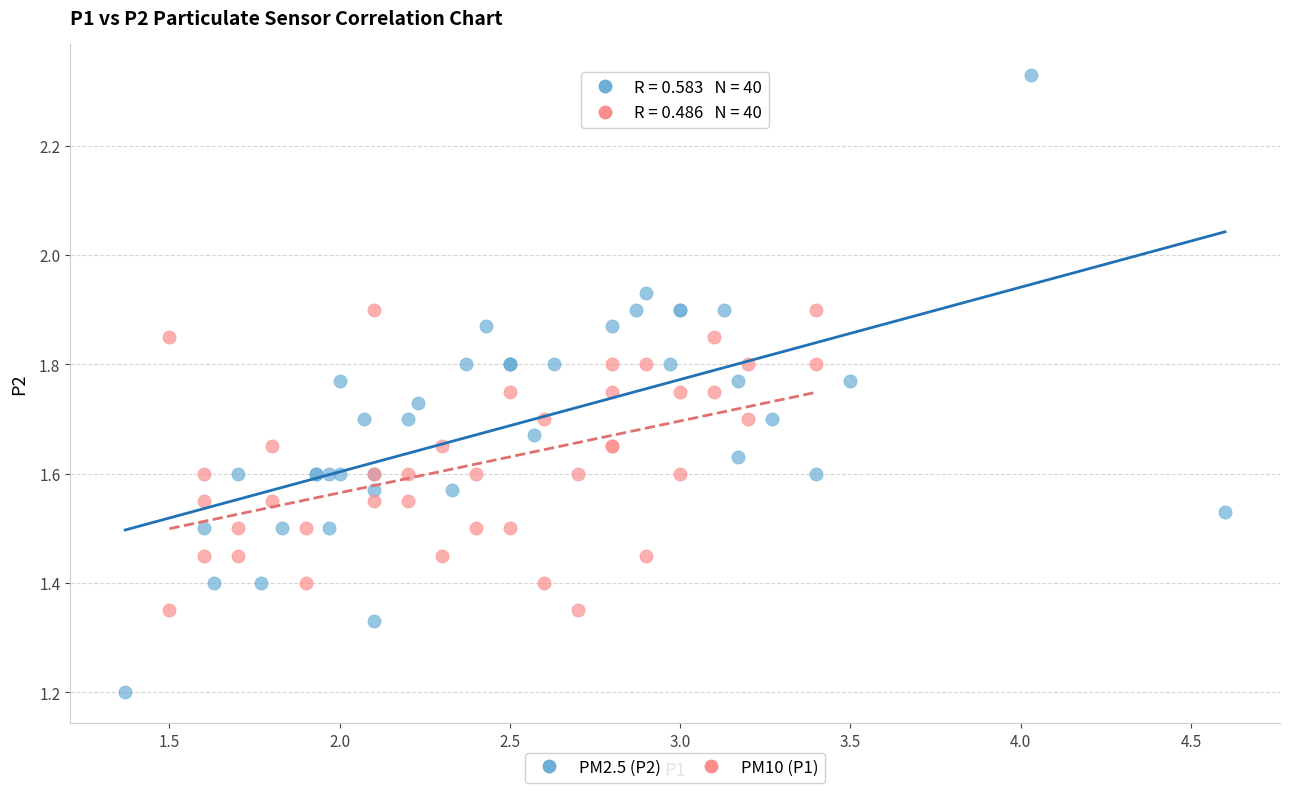

Which series has the largest Y range (max minus min)?

PM2.5 (P2)